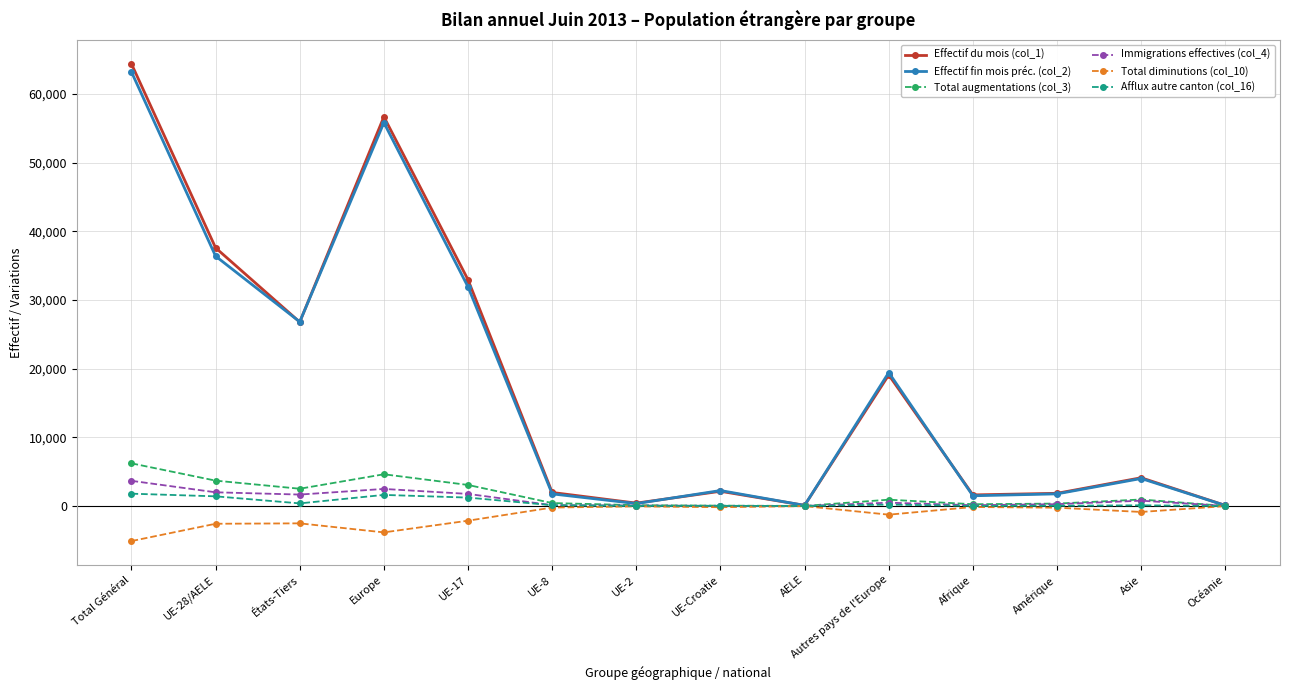

Which category has the highest value in the Effectif fin mois préc. (col_2) series?

Total Général